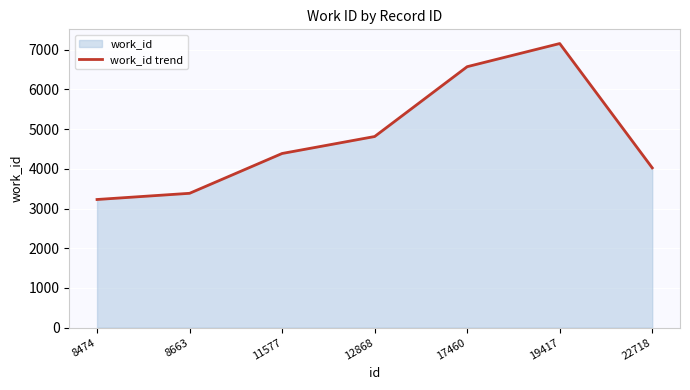

What is the value of the 1st point from the left?

3227